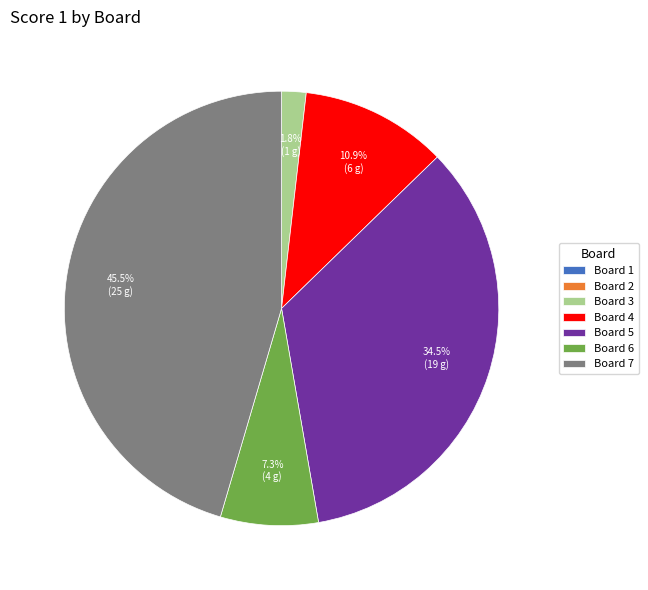

Is there a majority slice in this chart?

No